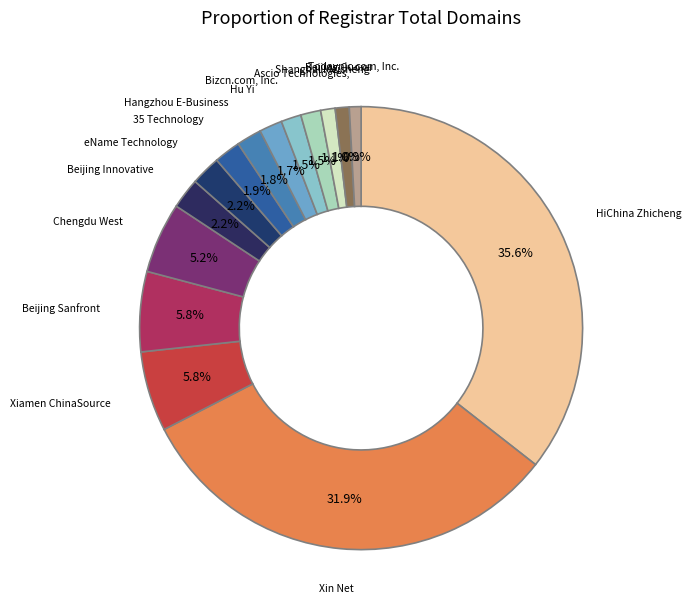

To the nearest percent, what is the average slice percentage?

7%